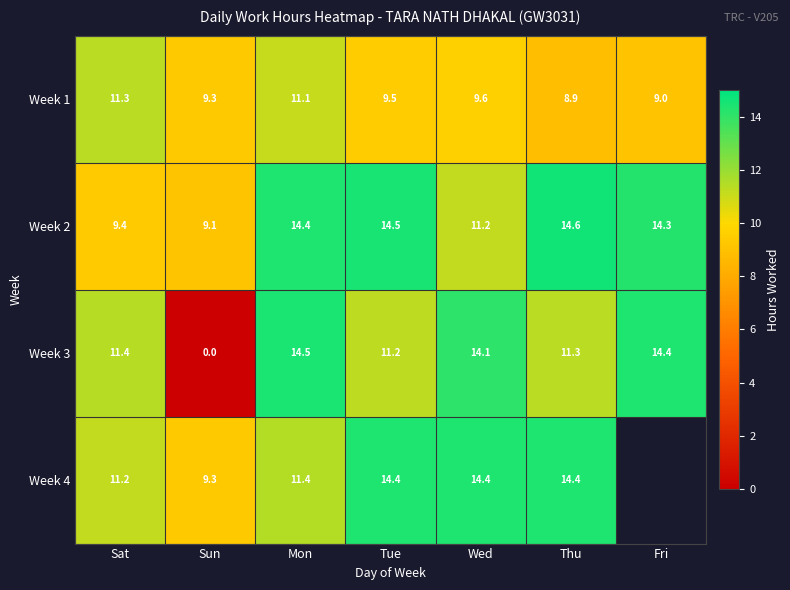

What is the difference between the Week 3 values at Sat and Fri?

3.0